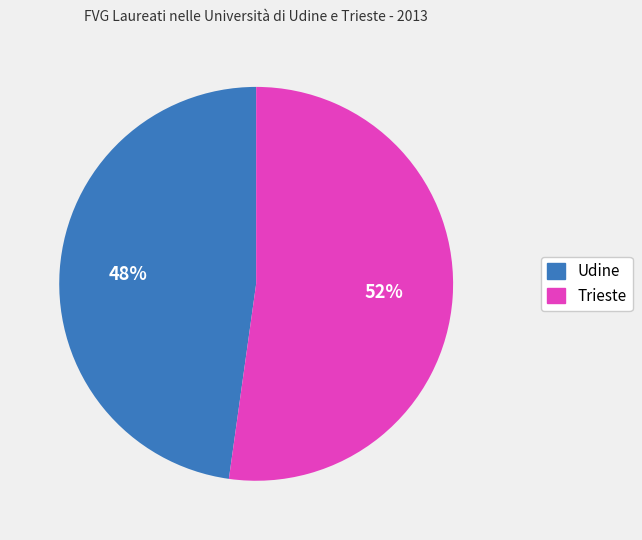

Do Udine and Trieste together represent more than half of the pie?

Yes